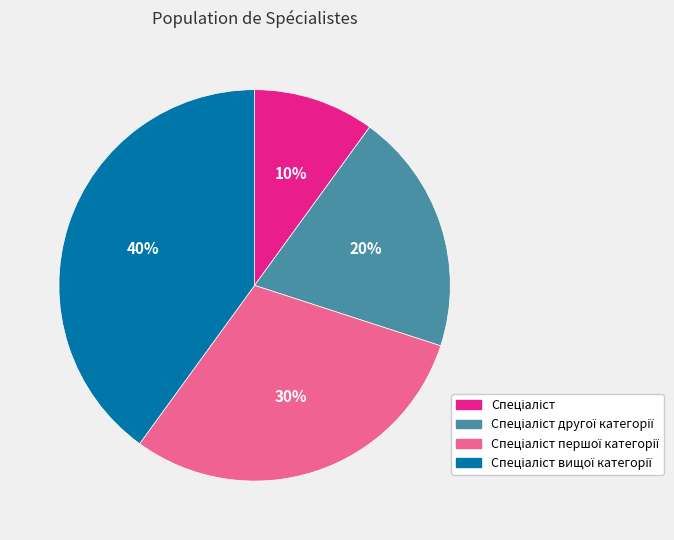

Does any single category account for the majority?

No